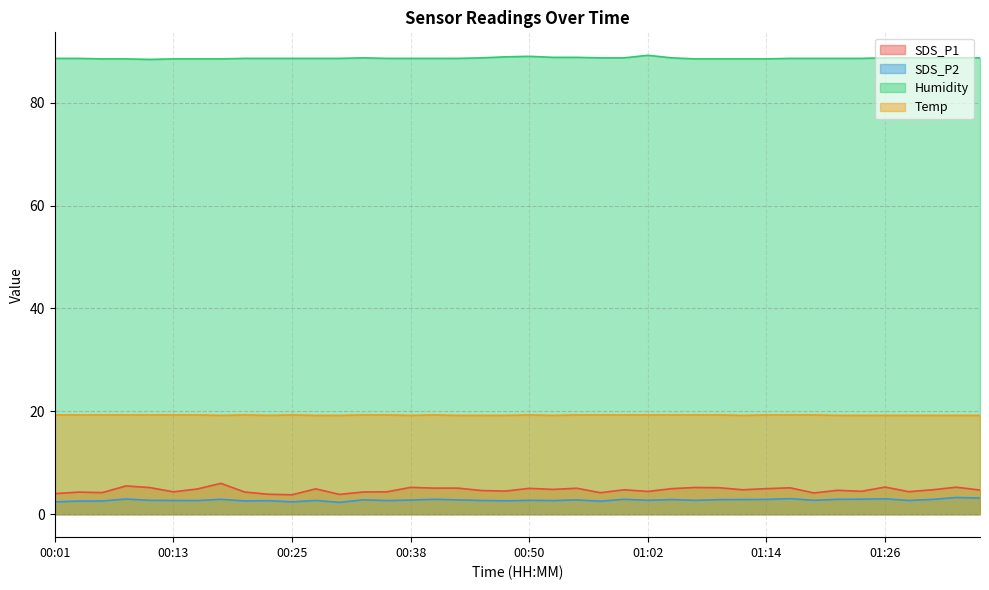

Where is Humidity nearest to the value 88?

00:11